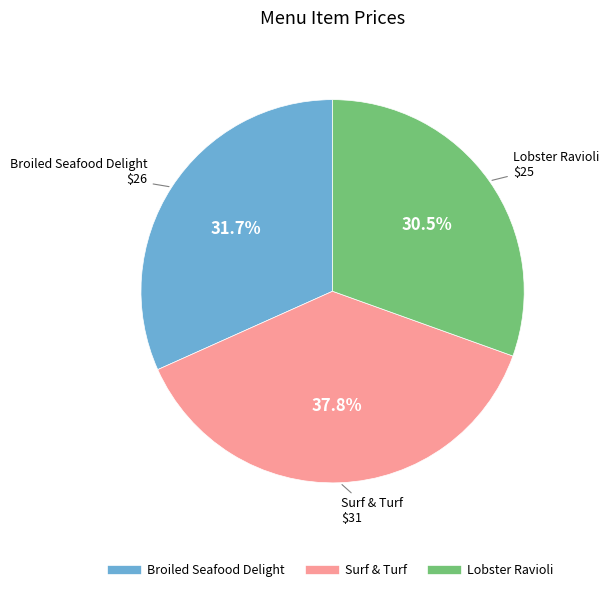

Count the number of slices in the pie.

3